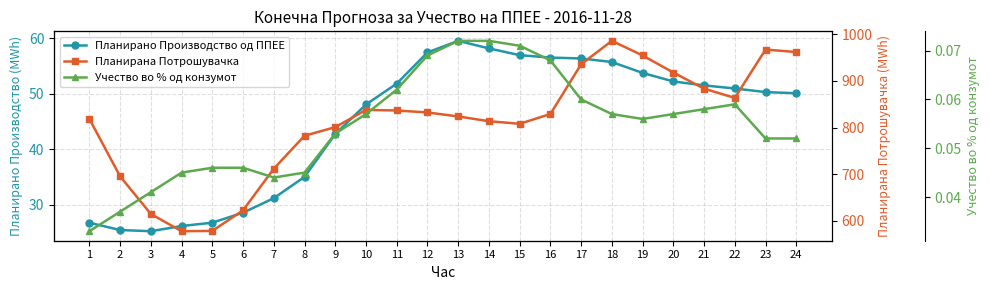

Reading right to left, list all the values displayed in this chart.

Планирано Производство од ППЕЕ: 50.1	50.3	51.0	51.5	52.2	53.8	55.7	56.4	56.5	57.0	58.2	59.6	57.5	51.8	48.1	42.7	35.0	31.1	28.5	26.7	26.1	25.2	25.4	26.7
Планирана Потрошувачка: 962.1	967.3	863.6	883.5	918.1	954.7	986.1	935.9	829.1	808.1	813.6	823.9	832.4	836.6	837.9	800.9	782.4	711.7	622.4	578.2	577.6	614.5	695.2	818.5
Учество во % од конзумот: 0.1	0.1	0.1	0.1	0.1	0.1	0.1	0.1	0.1	0.1	0.1	0.1	0.1	0.1	0.1	0.1	0.0	0.0	0.0	0.0	0.0	0.0	0.0	0.0